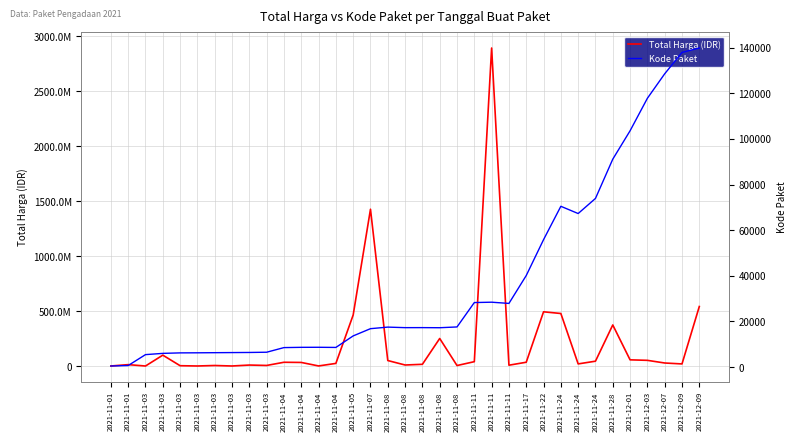

How many categories are shown in the chart?

35